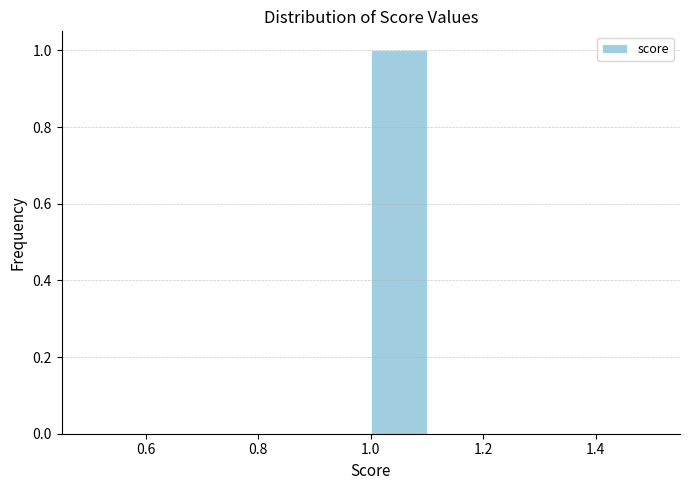

Reading left to right, transcribe this chart: for each bar, give the range it covers on the x-axis and its height. The values are not printed on the chart, so give them approximately, as read against the axis.

0.5 to 0.6: 0
0.6 to 0.7: 0
0.7 to 0.8: 0
0.8 to 0.9: 0
0.9 to 1.0: 0
1.0 to 1.1: 1
1.1 to 1.2: 0
1.2 to 1.3: 0
1.3 to 1.4: 0
1.4 to 1.5: 0